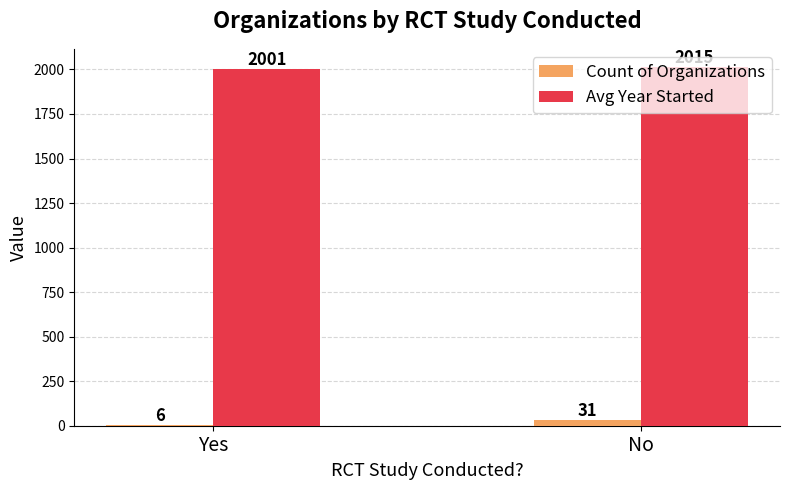

Which series has the largest total across all categories?

Avg Year Started